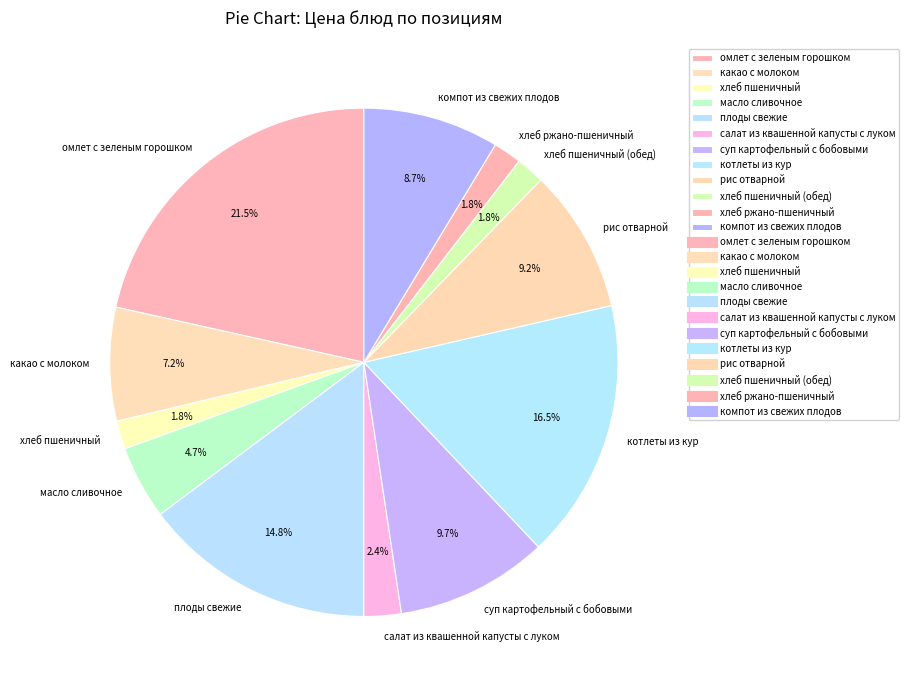

How many slices are in this pie chart?

12